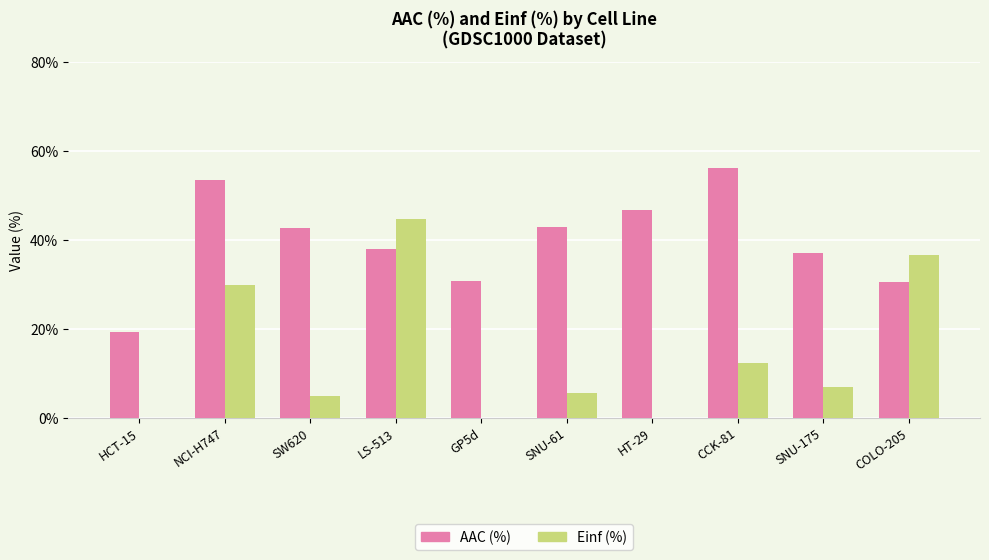

What is the spread (max minus min) of values at SW620?

37.8